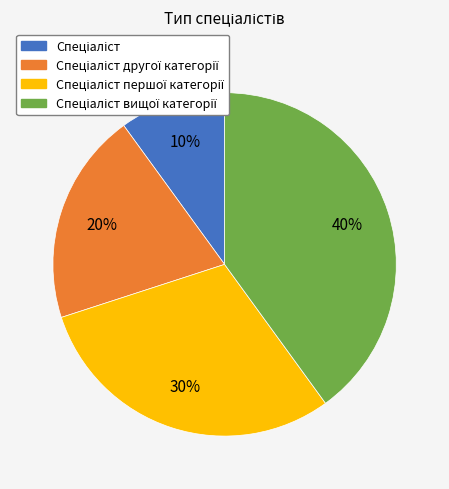

Does any single category account for the majority?

No